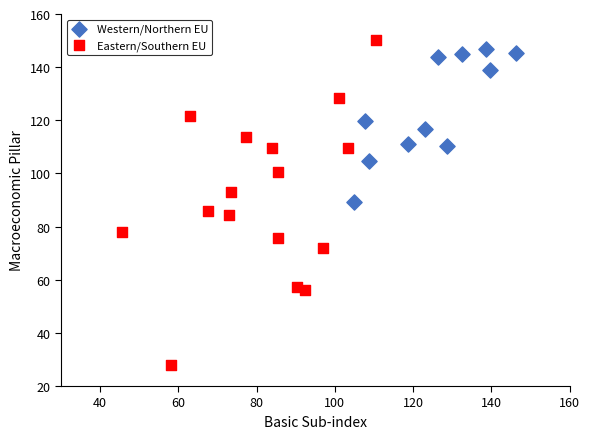

Which series reaches the maximum Y coordinate?

Eastern/Southern EU